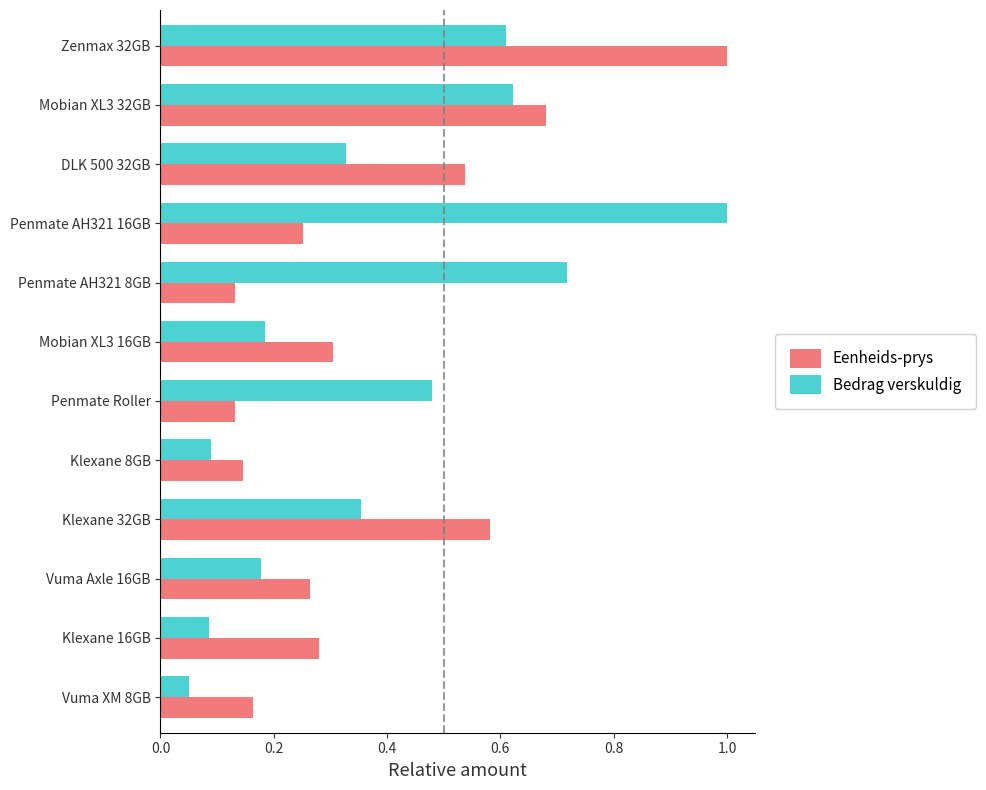

At Vuma XM 8GB, list the series in order from smallest to largest.

Bedrag verskuldig, Eenheids-prys